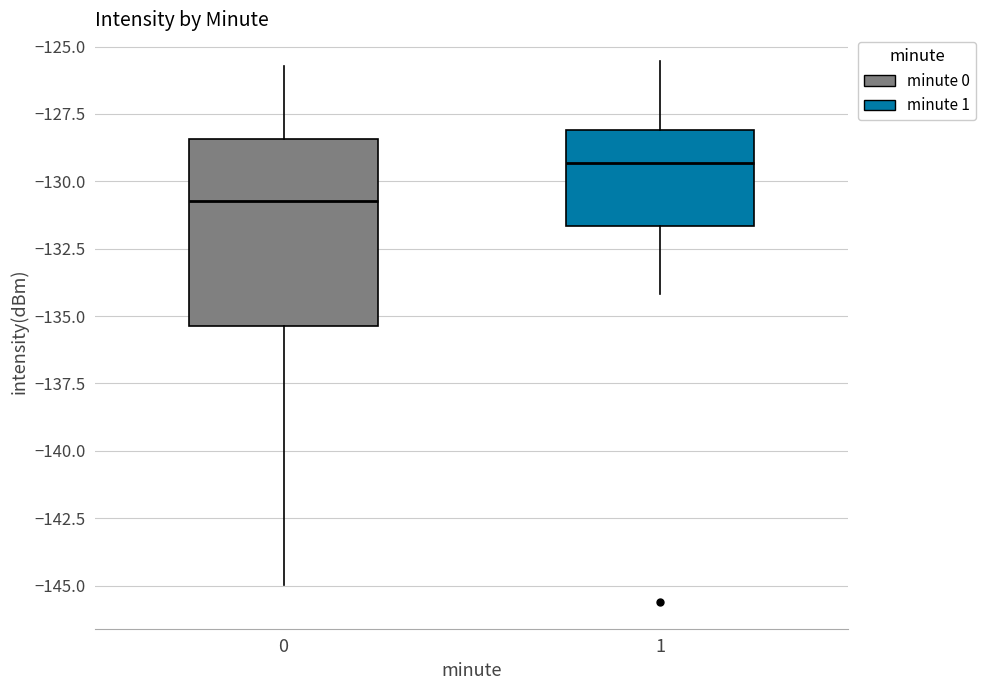

Where does the upper whisker of the box at x = 1 end on the y-axis? The values are not printed on the chart, so give them approximately, as read against the axis.

-125.5